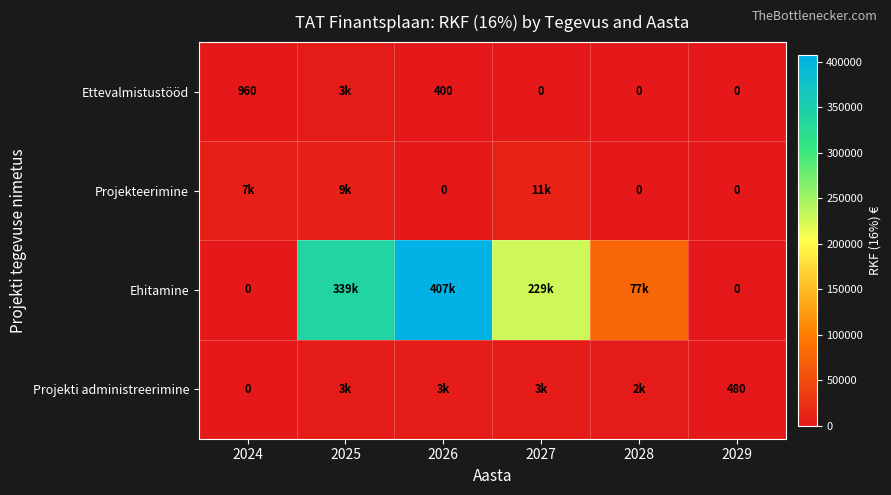

What is the difference between the highest and lowest values at 2029?

480